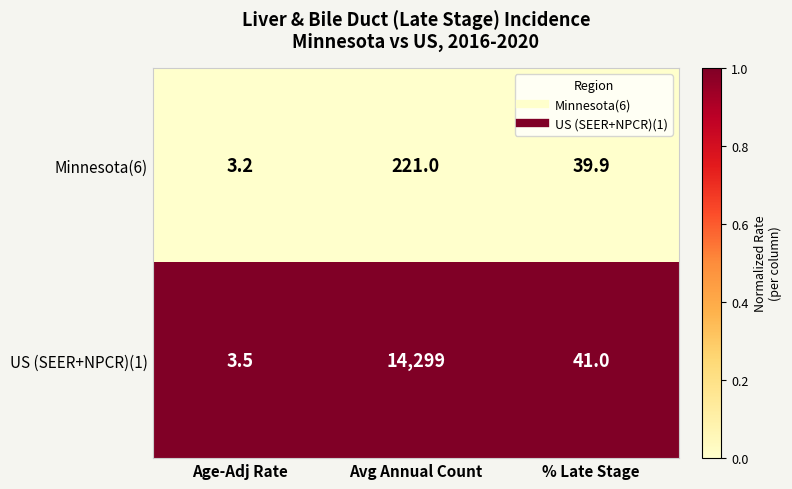

Between Age-Adj Rate and Avg Annual Count, which series saw the biggest shift?

US (SEER+NPCR)(1)